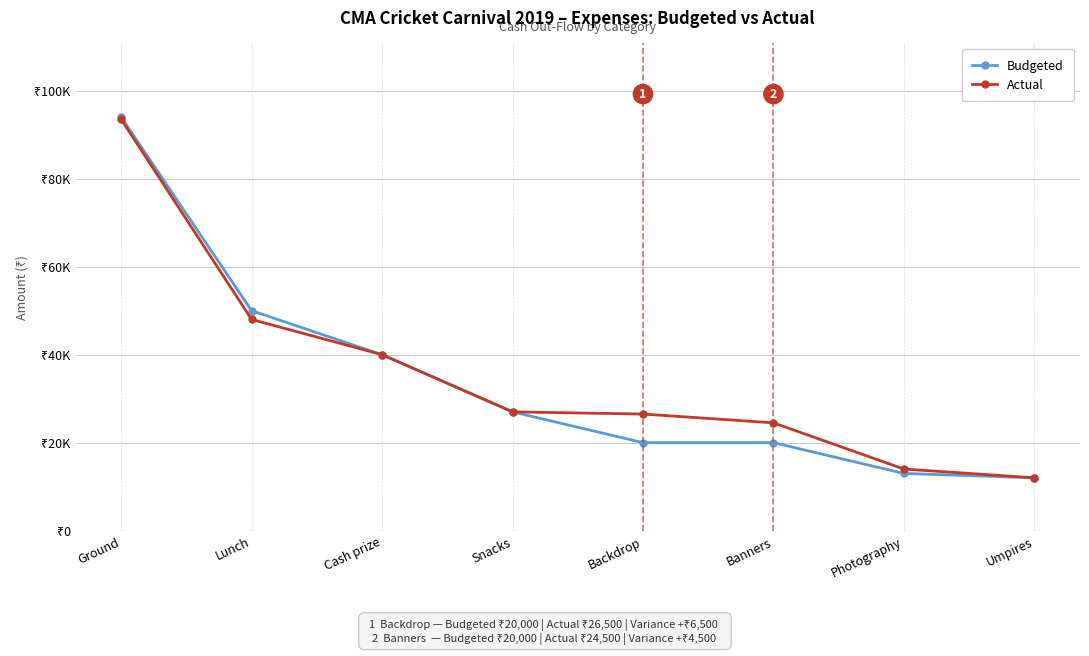

True or false: Actual has more than 2 interior local peaks.

False